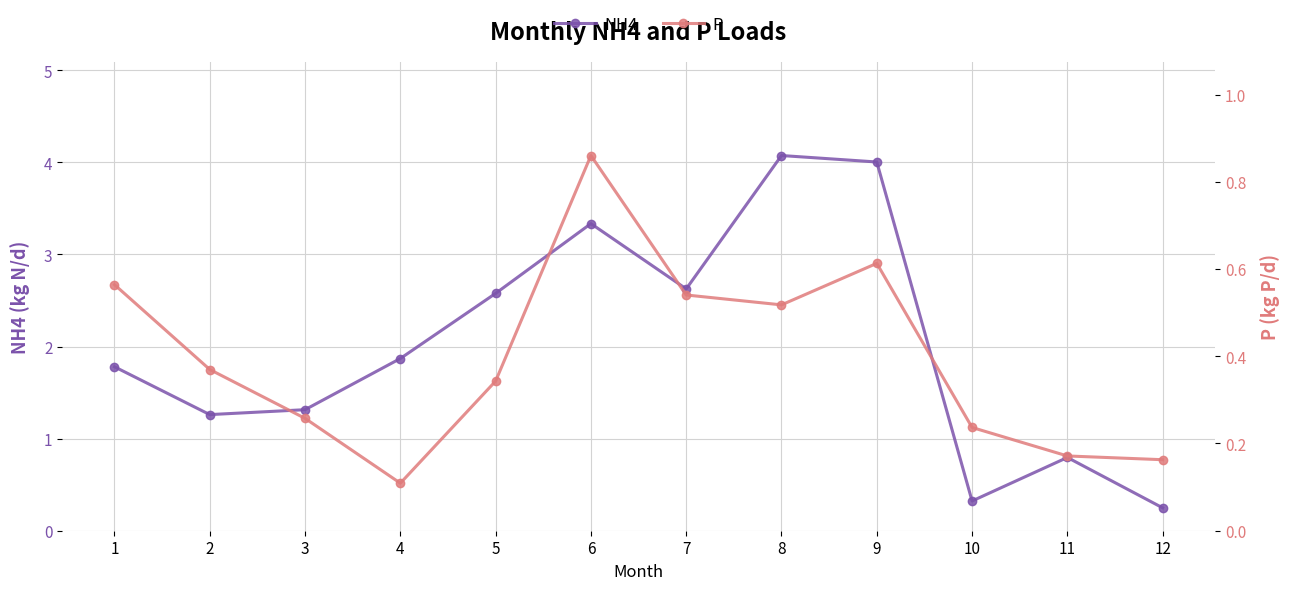

At which label is NH4 closest to 2?

4